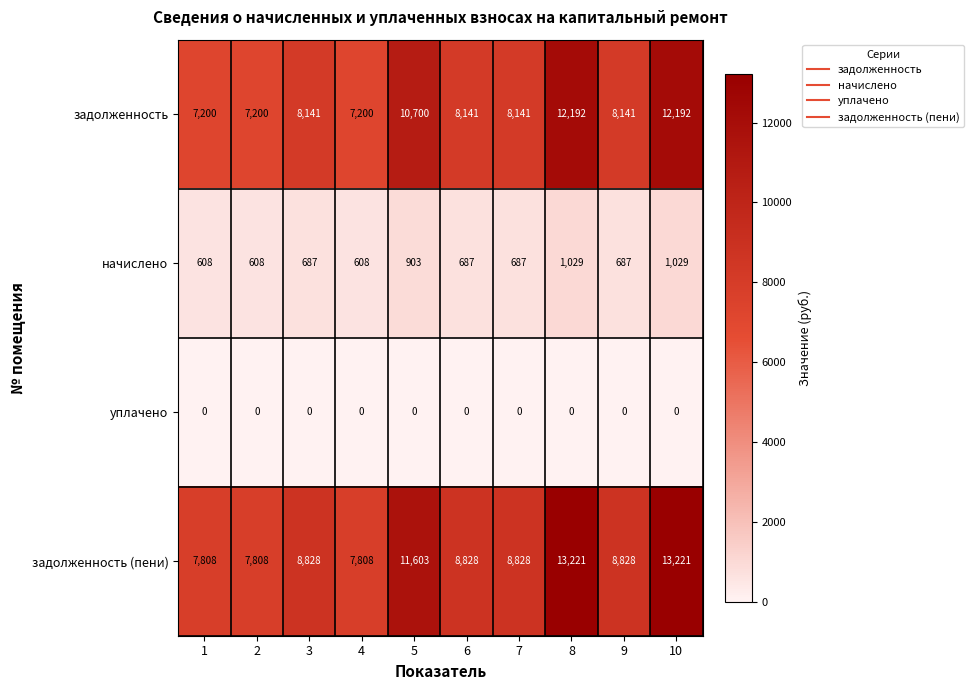

Is the value of уплачено at 5 greater than the value of задолженность at 2?

No